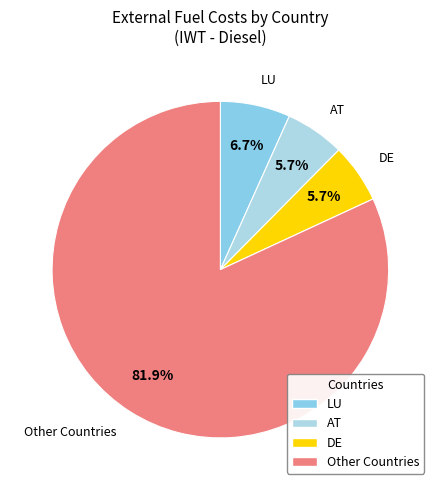

Between AT and Other Countries, which is larger?

Other Countries